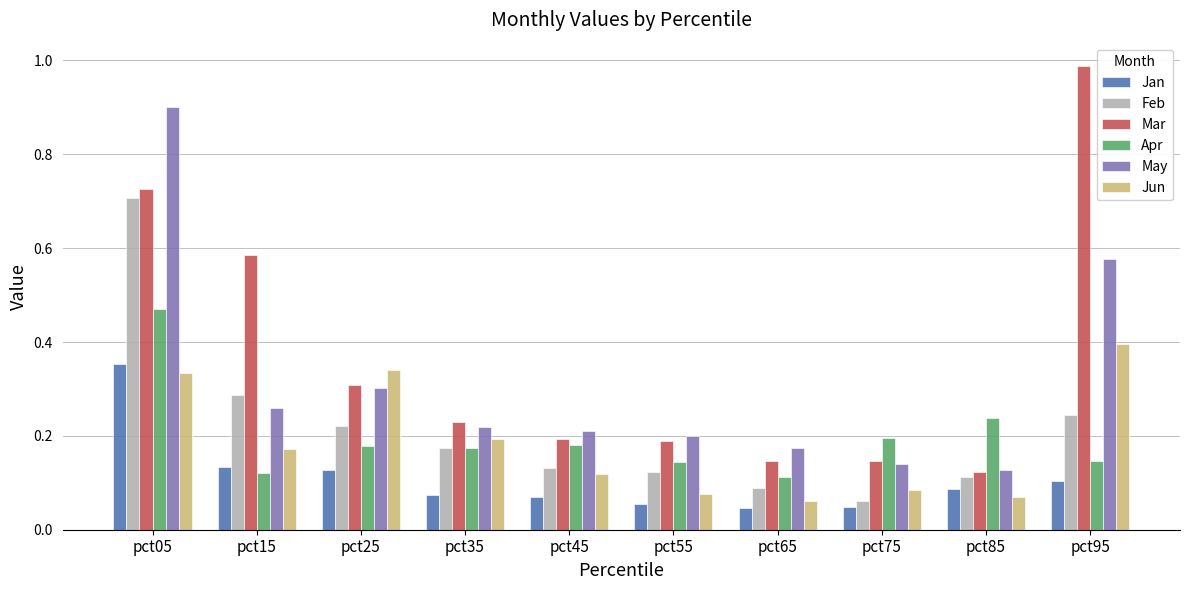

At pct45, list the series in order from largest to smallest.

May, Mar, Apr, Feb, Jun, Jan